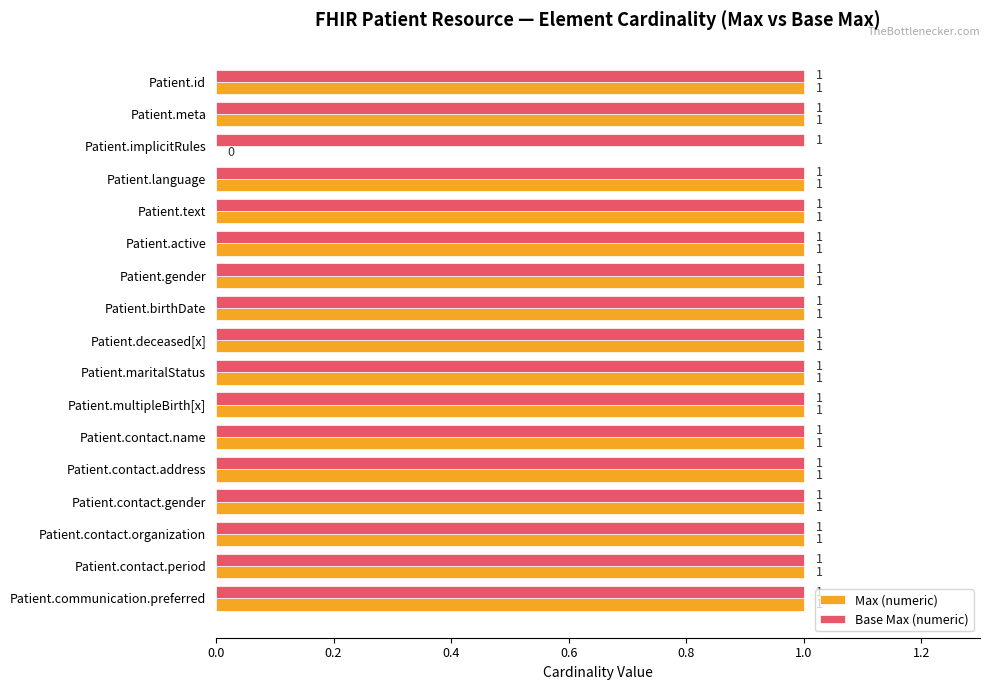

Which series has the largest total across all categories?

Base Max (numeric)